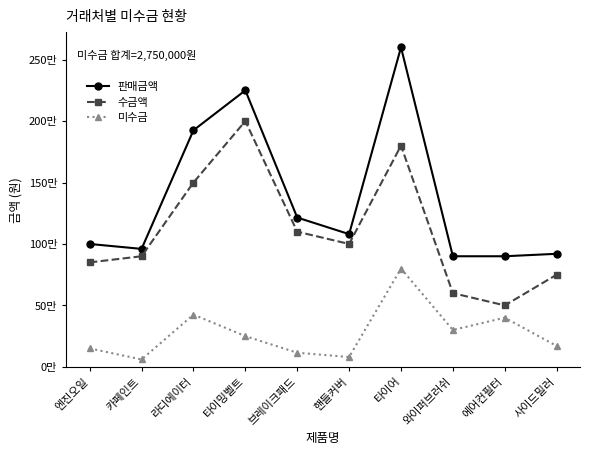

What position from the right is 에어컨필터?

2